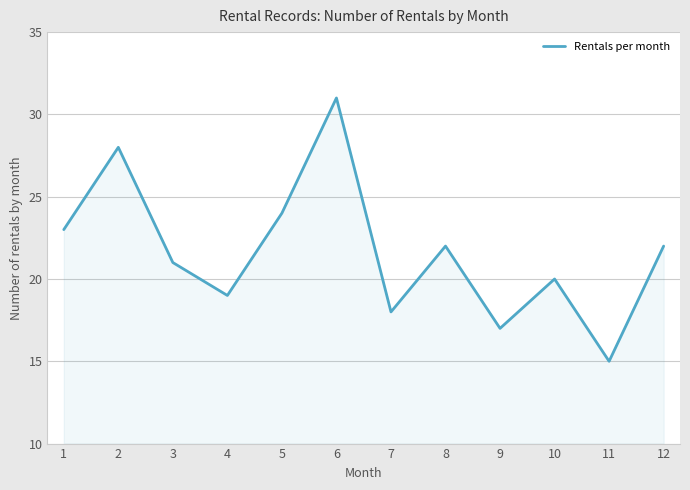

At which category does the data reach its first local peak?

2